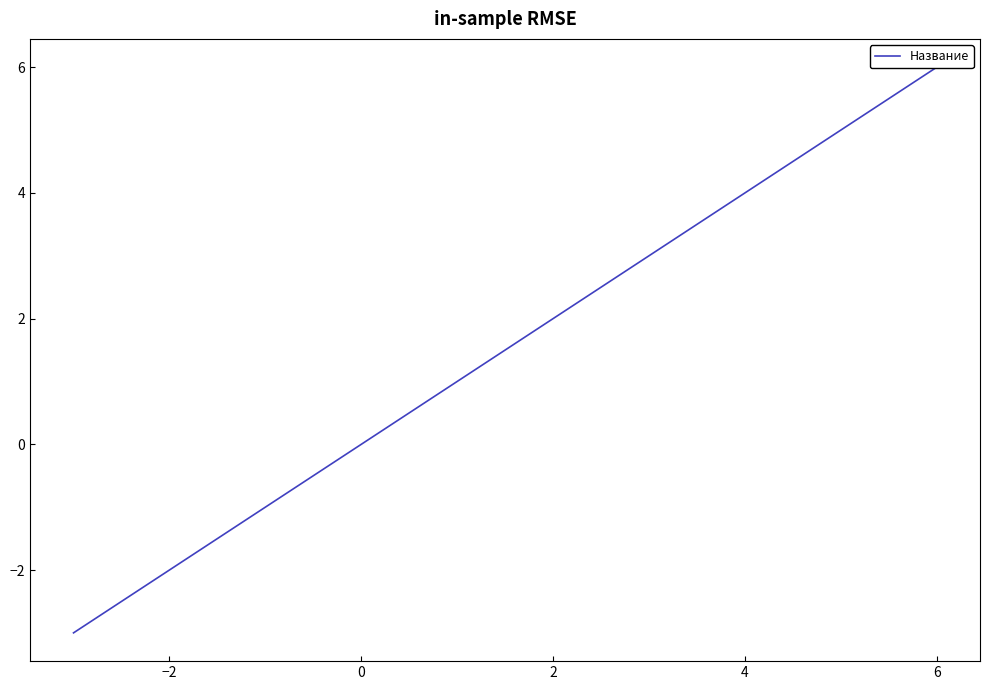

How many values exceed 2?

4